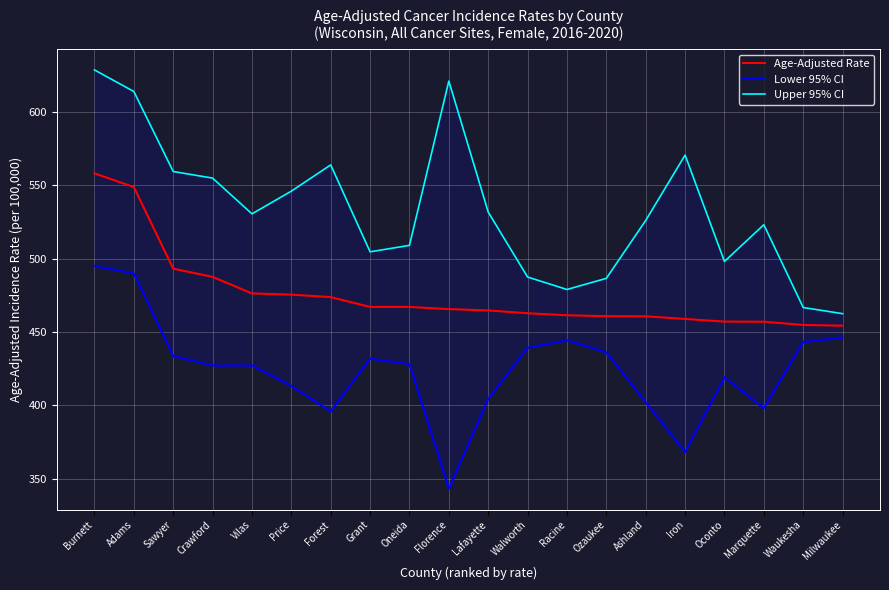

What is the difference between the maximum and second lowest values in the Age-Adjusted Rate series?

103.4